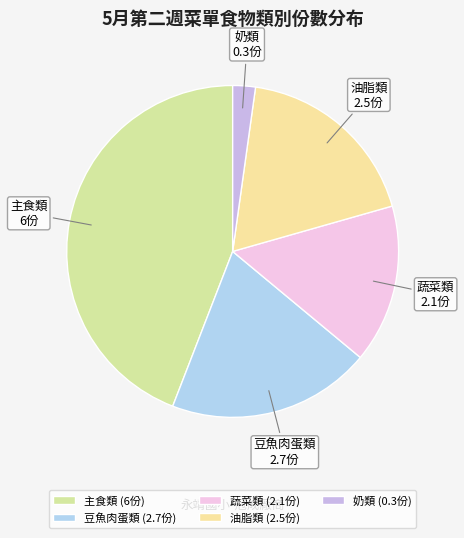

Is there a majority slice in this chart?

No